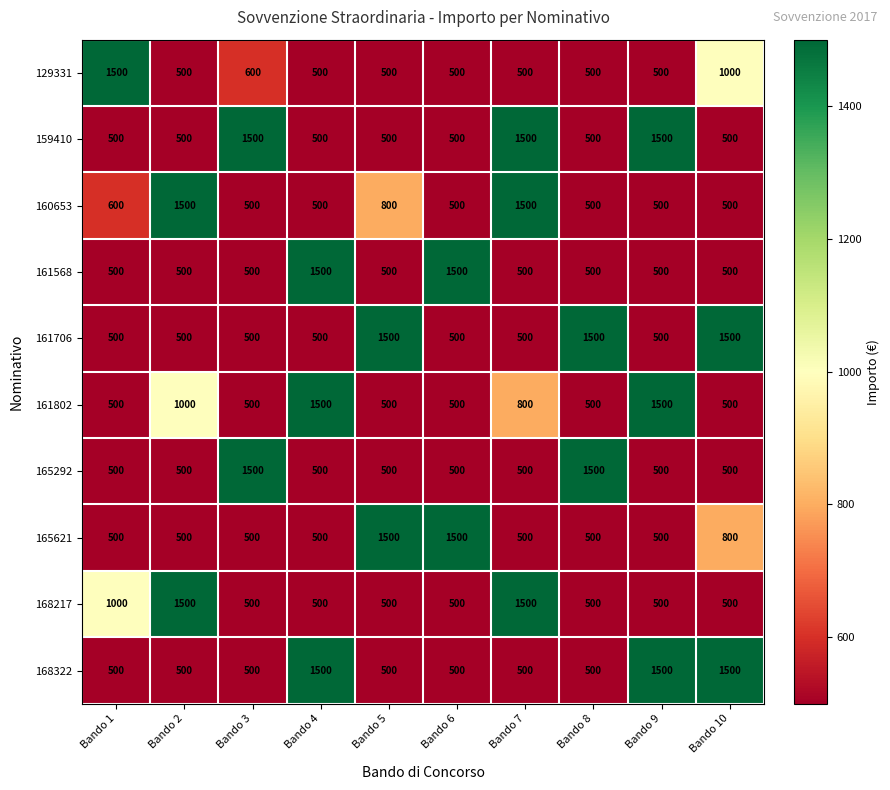

What is the greatest value displayed?

1500